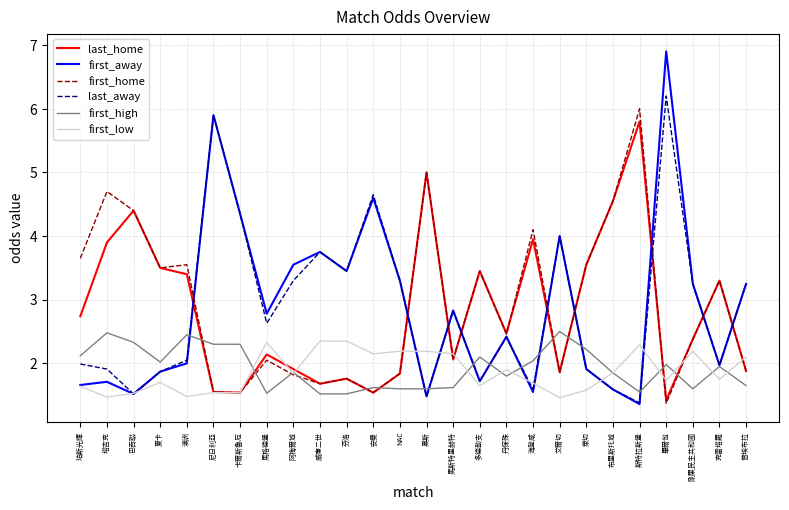

The first_high series shows 0.9 at 海登咸. True or false?

False